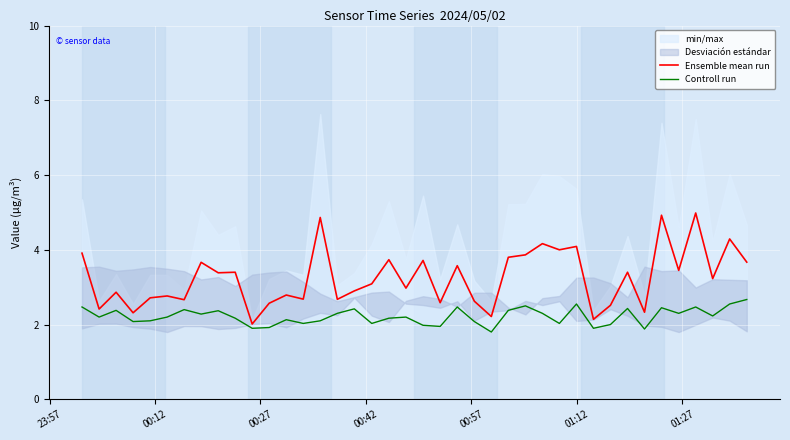

Reading right to left, list all the values displayed in this chart.

Ensemble mean run: 3.7	4.3	3.2	5.0	3.4	4.9	2.3	3.4	2.5	2.1	4.1	4.0	4.2	3.9	3.8	2.2	2.6	3.6	2.6	3.7	3.0	3.7	3.1	2.9	2.7	4.9	2.7	2.8	2.6	2.0	3.4	3.4	3.7	2.7	2.8	2.7	2.3	2.9	2.4	3.9
Controll run: 2.7	2.5	2.2	2.5	2.3	2.5	1.9	2.4	2.0	1.9	2.5	2.0	2.3	2.5	2.4	1.8	2.1	2.5	1.9	2.0	2.2	2.2	2.0	2.4	2.3	2.1	2.0	2.1	1.9	1.9	2.2	2.4	2.3	2.4	2.2	2.1	2.1	2.4	2.2	2.5